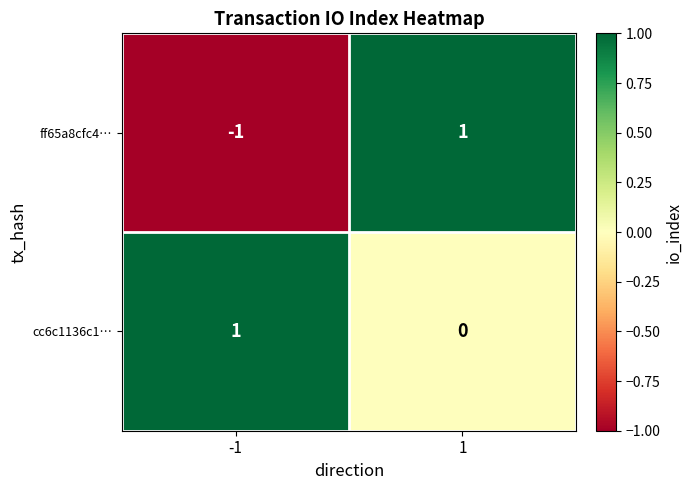

True or false: ff65a8cfc4… has a value of 0 at -1.

False